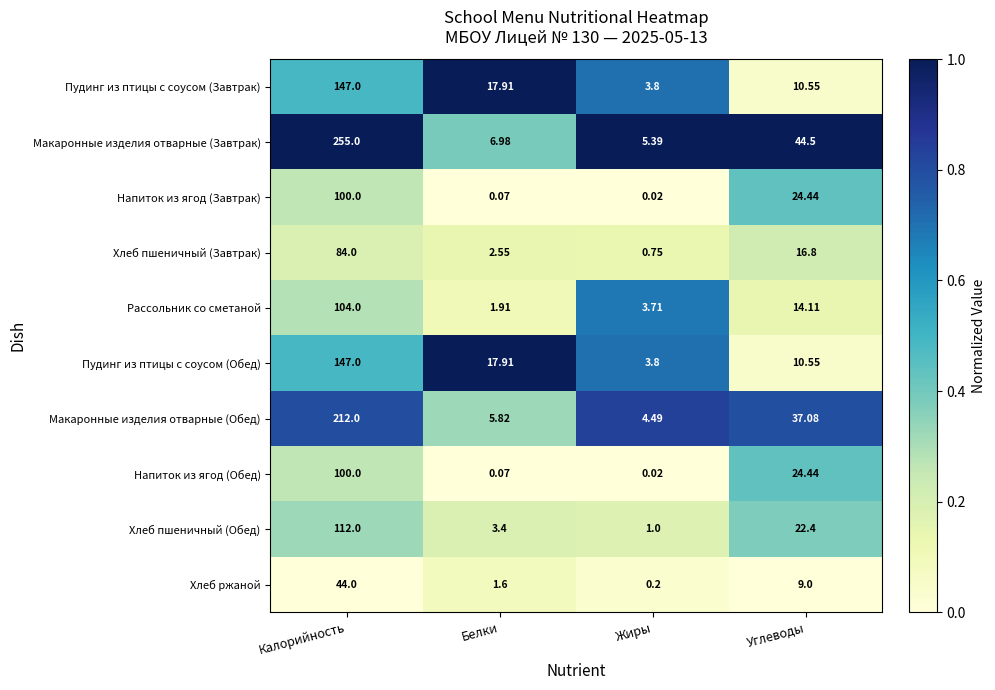

Which category has the highest value across all series?

Калорийность